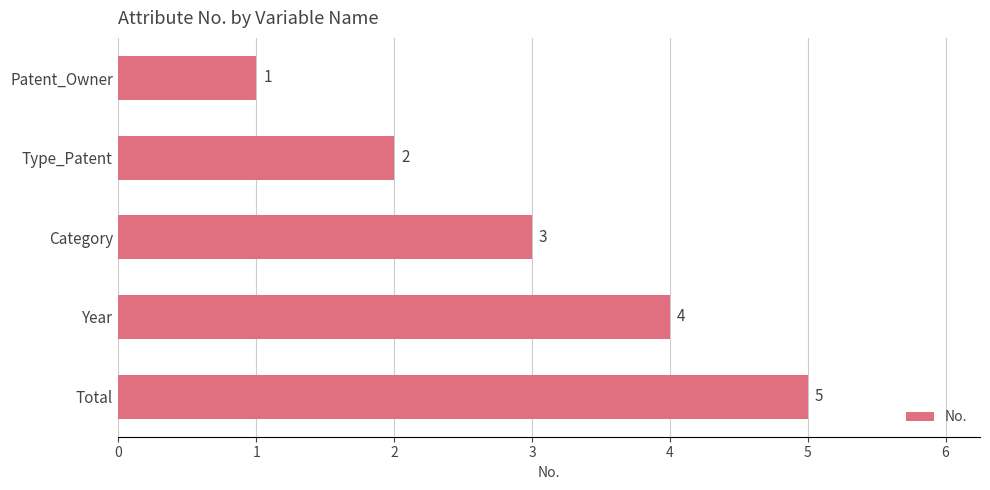

Count the values in the range 2 to 4.

3